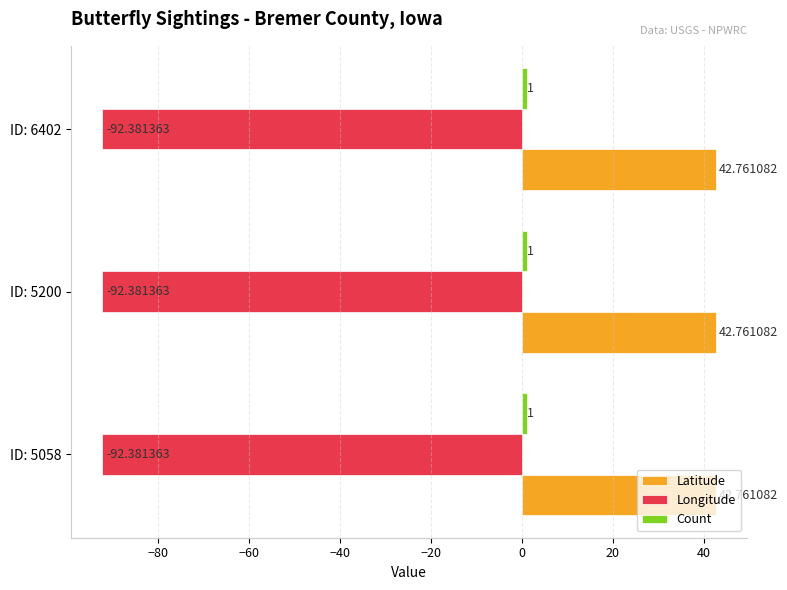

At how many categories does at least one series exceed 34?

3